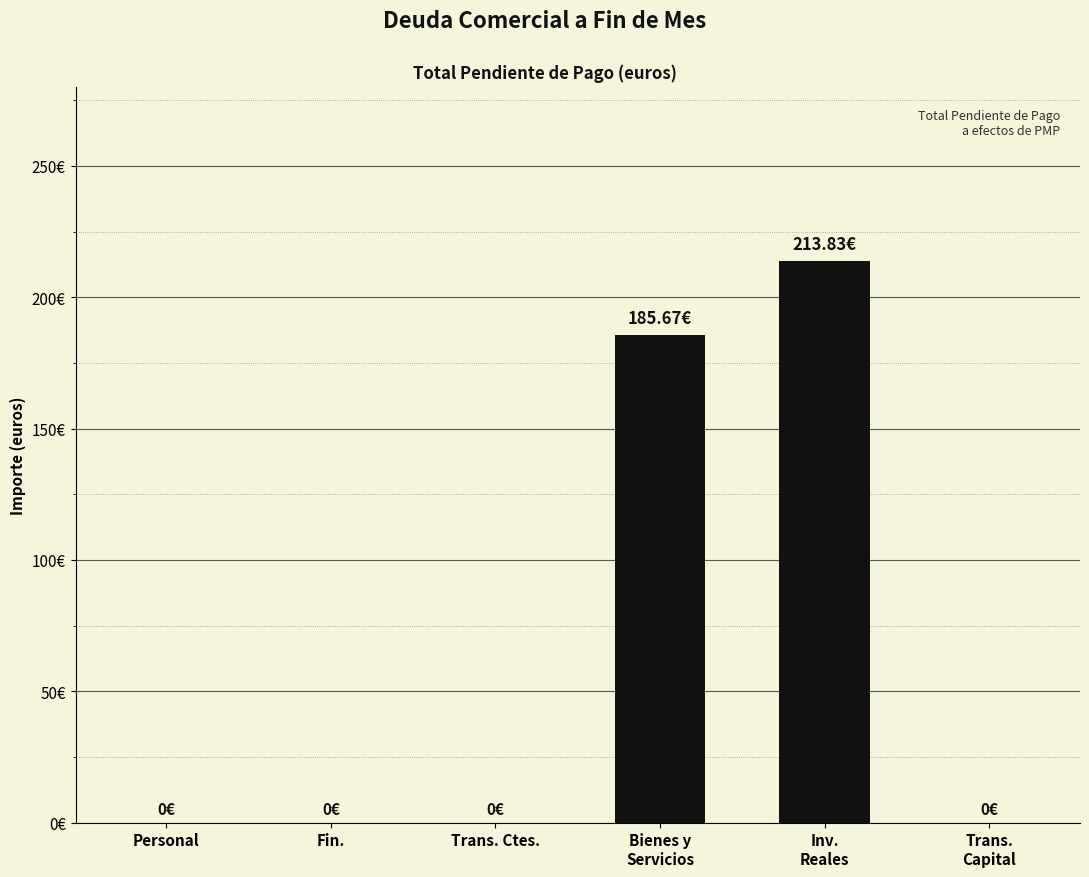

How many data points does each series have?

6